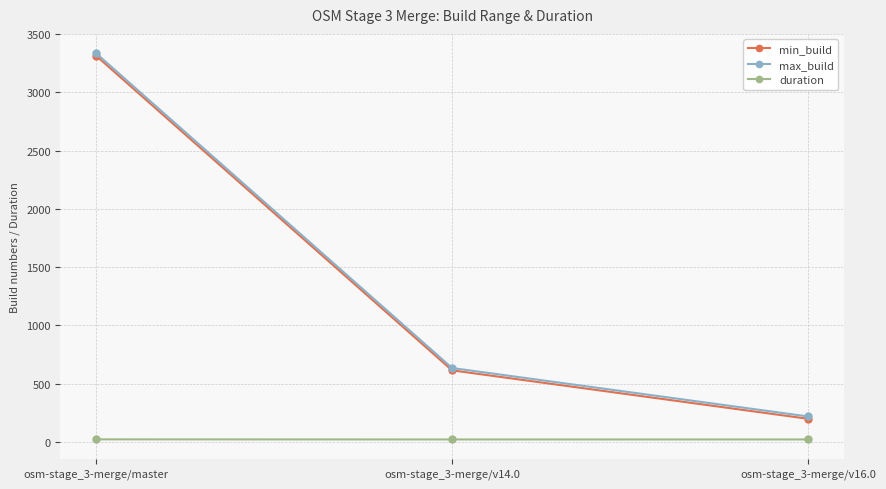

The duration series shows 20.6 at osm-stage_3-merge/v16.0. True or false?

True